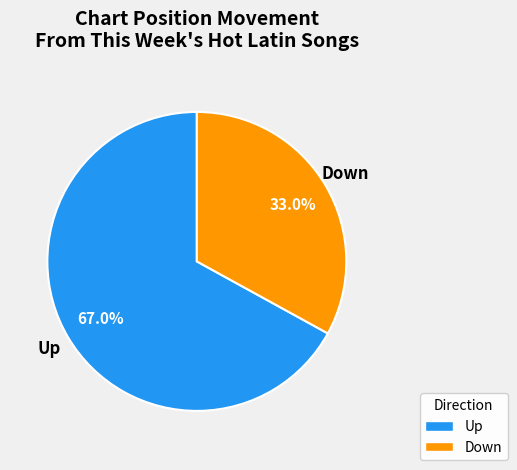

Is there any slice that represents more than half of the pie?

Yes